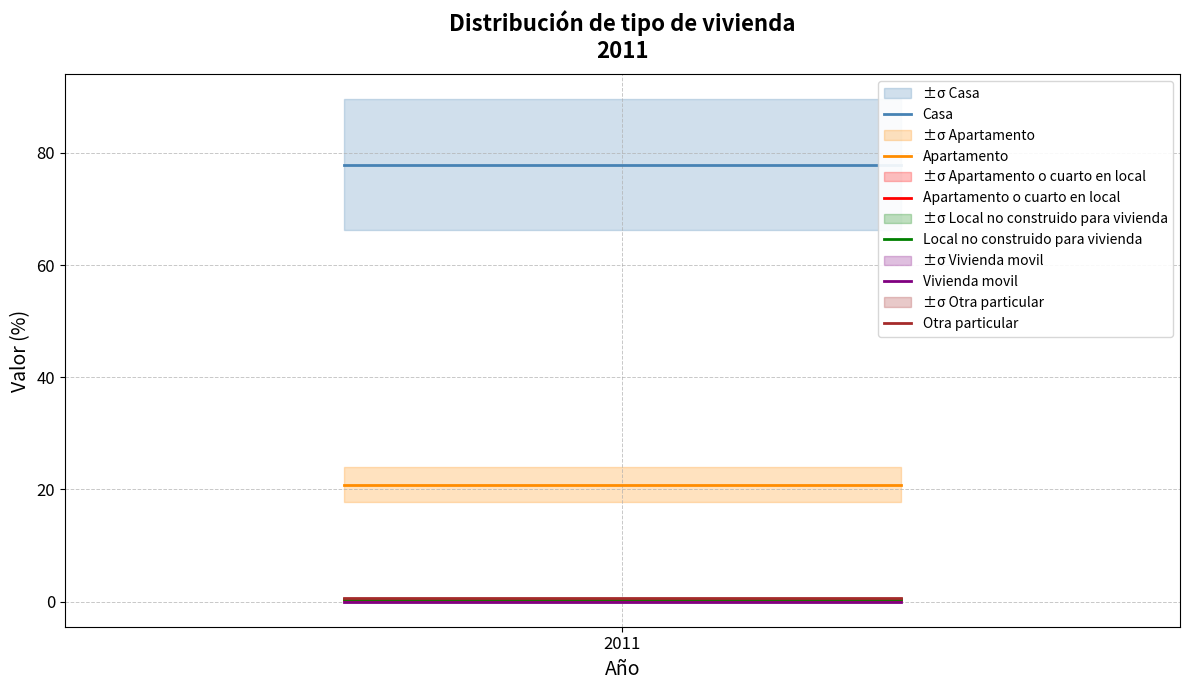

What is the minimum value for Apartamento?

20.8